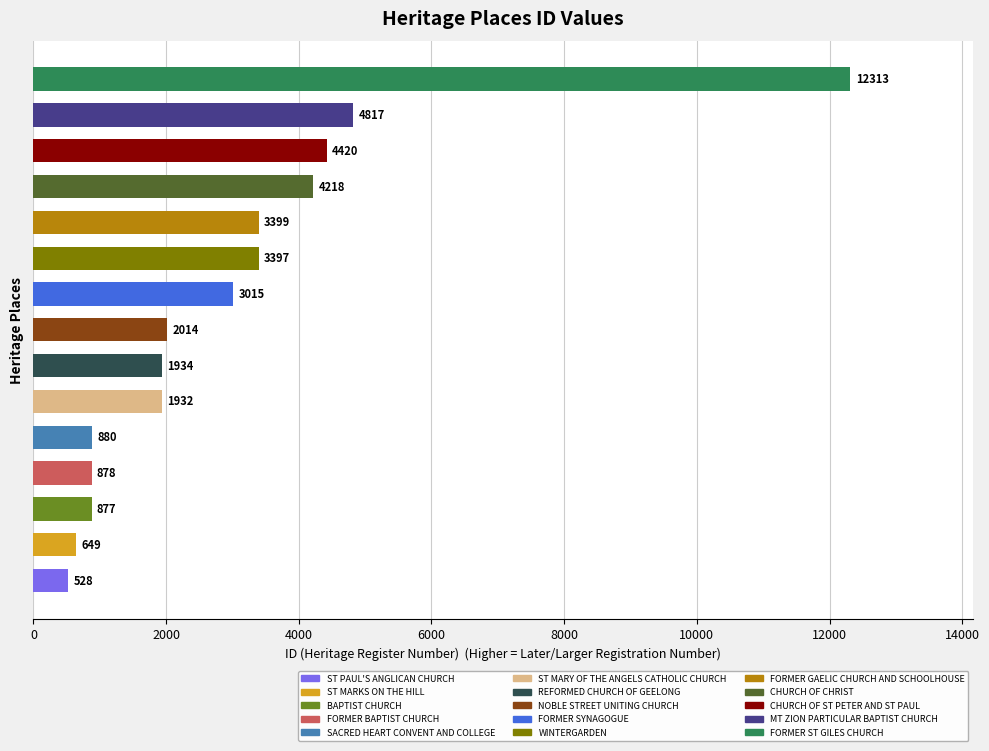

What is the difference between the second highest and minimum values?

4289